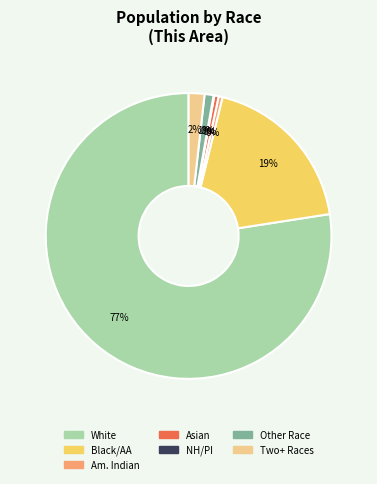

Does any single category account for the majority?

Yes